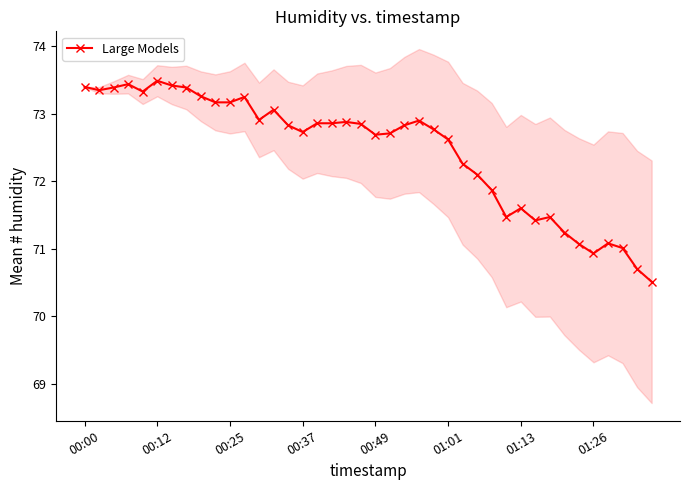

What is the highest value of the Large Models series?

73.5